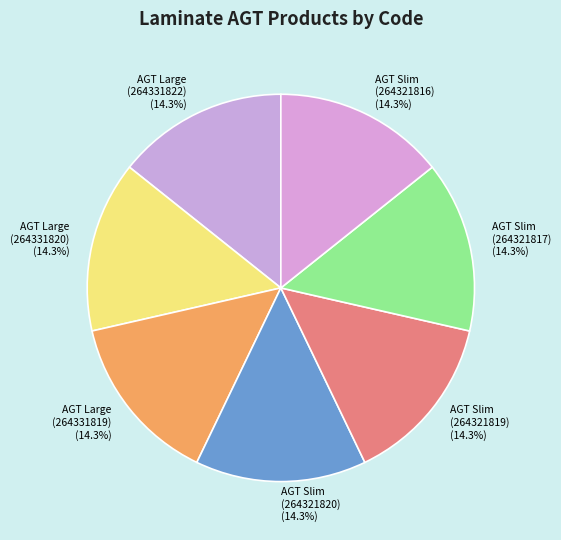

What is the ratio of the value at AGT Large (264331819) to the value at AGT Slim (264321820)?

1.0